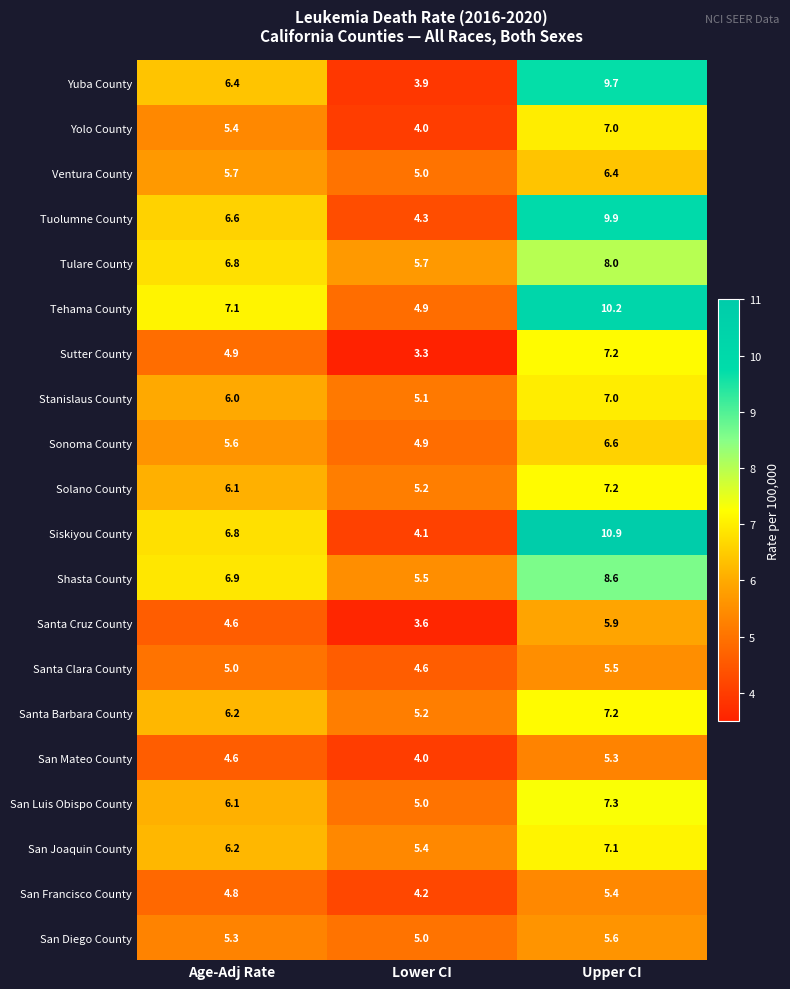

The San Luis Obispo County series shows 8.0 at Age-Adj Rate. True or false?

False